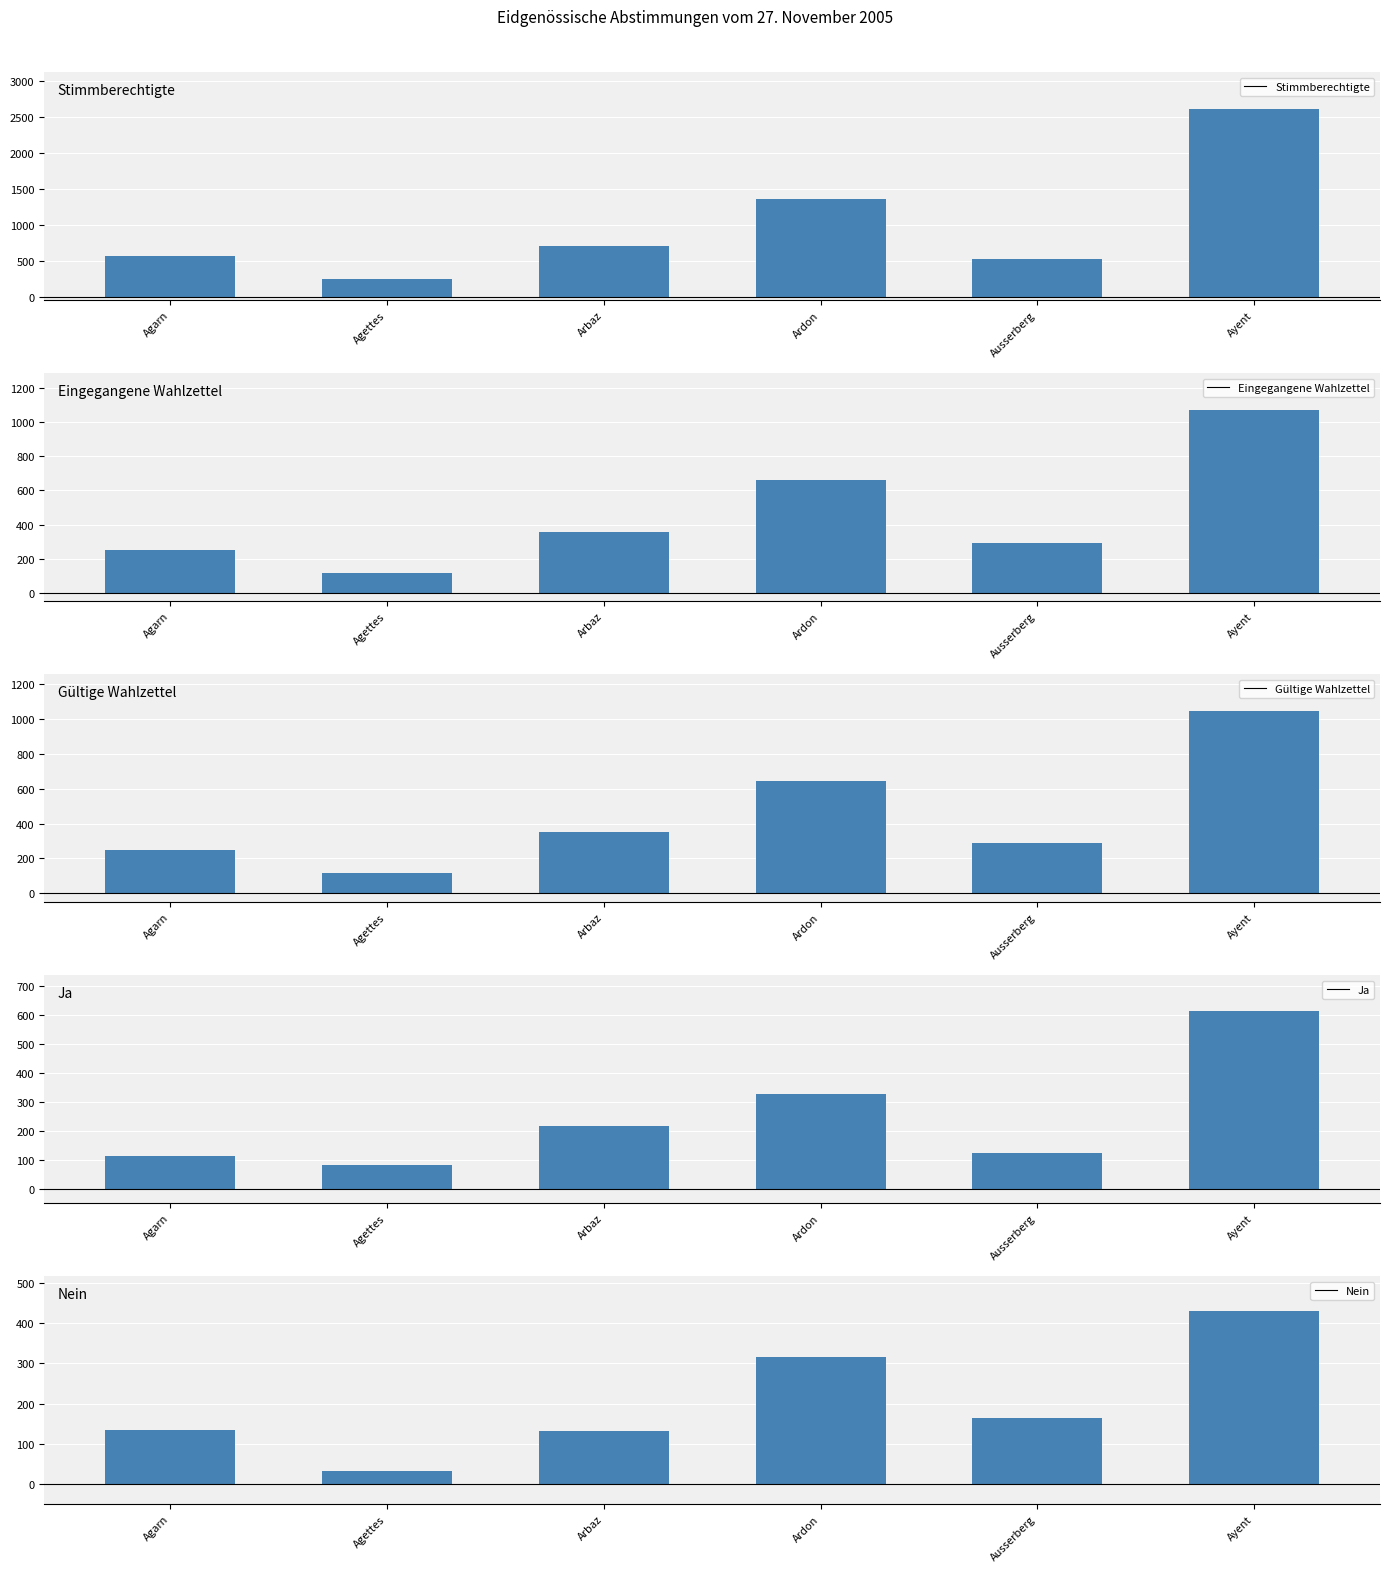

What is the label of the 3rd bar from the right?

Ardon